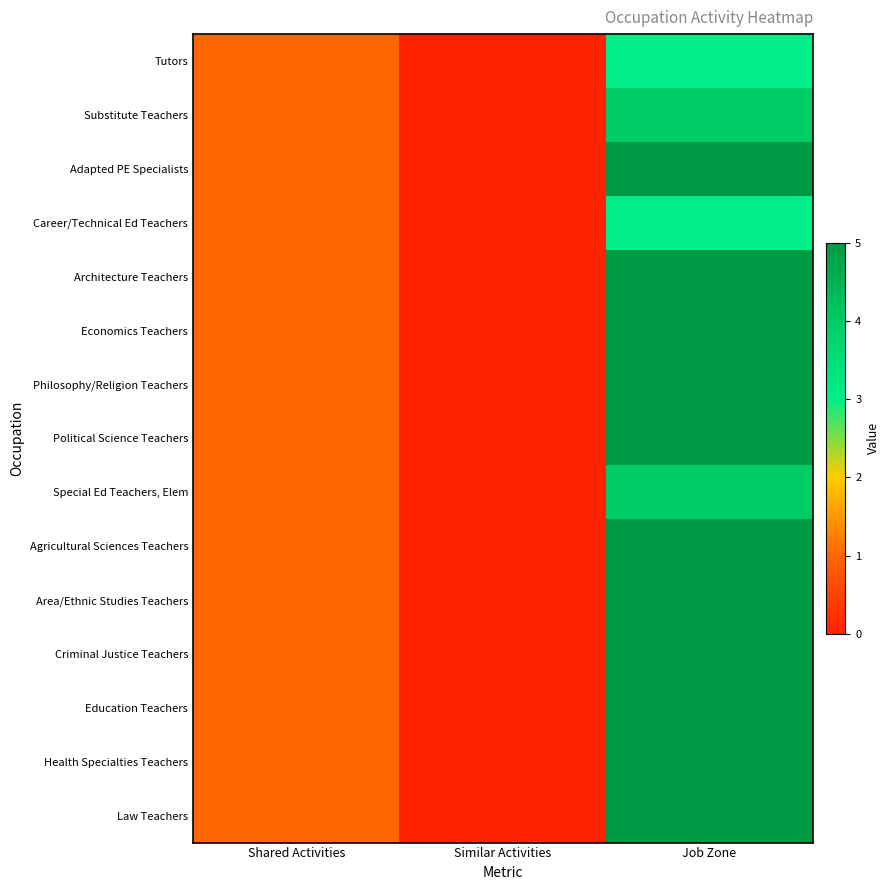

At which category does the chart reach its minimum across all series?

Similar Activities